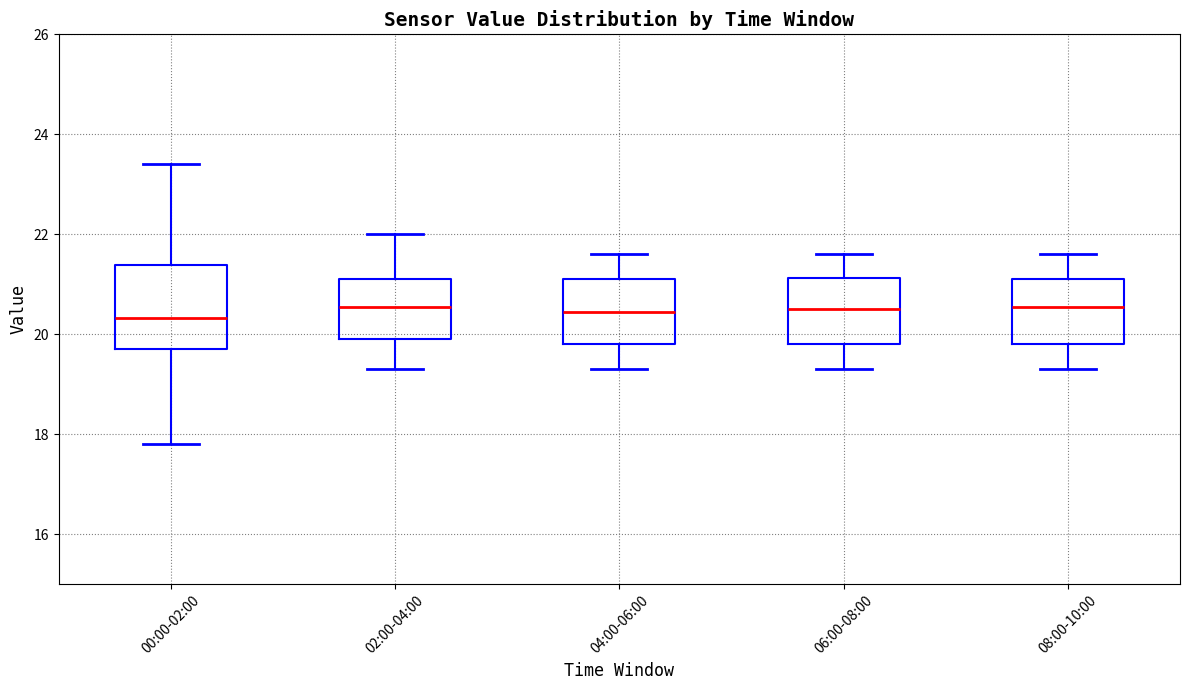

Reading left to right, read every box against the y-axis: the position of its median line, the range the box covers, and the ends of its whiskers. The values are not printed on the chart, so give them approximately, as read against the axis.

00:00-02:00: median 20.4, box 19.8 to 21.4, whiskers 17.8 to 23.4
02:00-04:00: median 20.6, box 20.0 to 21.2, whiskers 19.4 to 22.0
04:00-06:00: median 20.4, box 19.8 to 21.2, whiskers 19.4 to 21.6
06:00-08:00: median 20.6, box 19.8 to 21.2, whiskers 19.4 to 21.6
08:00-10:00: median 20.6, box 19.8 to 21.2, whiskers 19.4 to 21.6